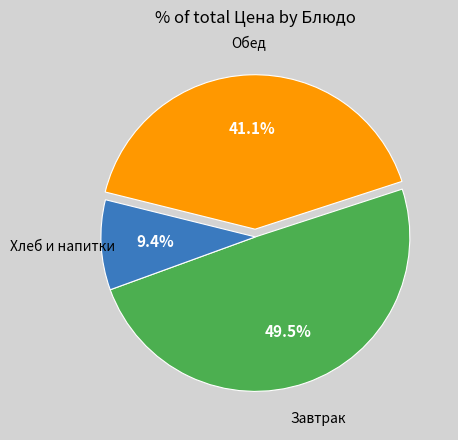

Does any single category account for the majority?

No